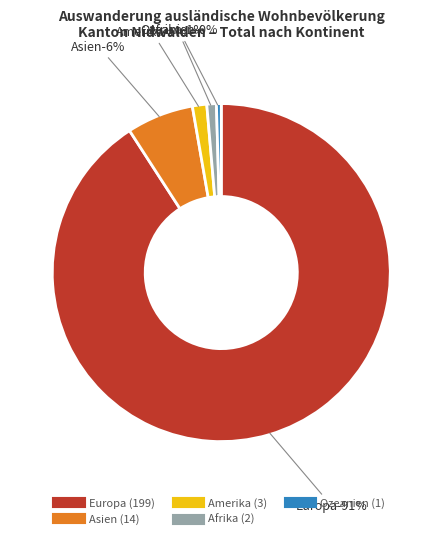

Which slice represents more than half of the pie?

Europa